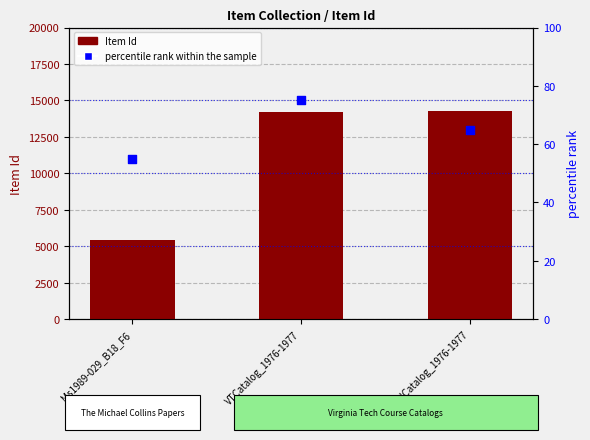

Is the value of percentile rank within the sample at Ms1989-029_B18_F6 greater than the value of Item Id at Ms1989-029_B18_F6?

No